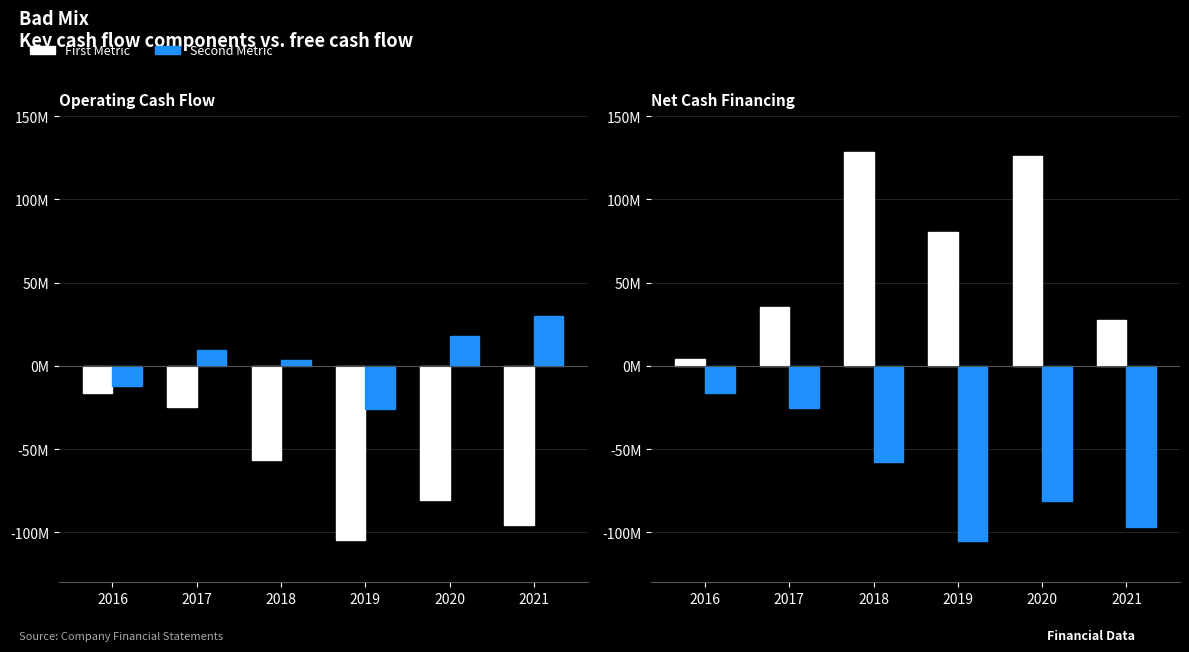

Reading right to left, what are all the values shown in this chart?

Operating CF: -95.5	-80.6	-104.3	-56.3	-24.7	-16.1
Net Change Cash: 29.7	18.1	-26.2	3.7	9.8	-12.2
Net Cash Financing: 27.2	126.1	80.5	128.2	35.1	3.9
Free Cash Flow: -96.6	-80.9	-105.5	-57.8	-25.4	-16.1